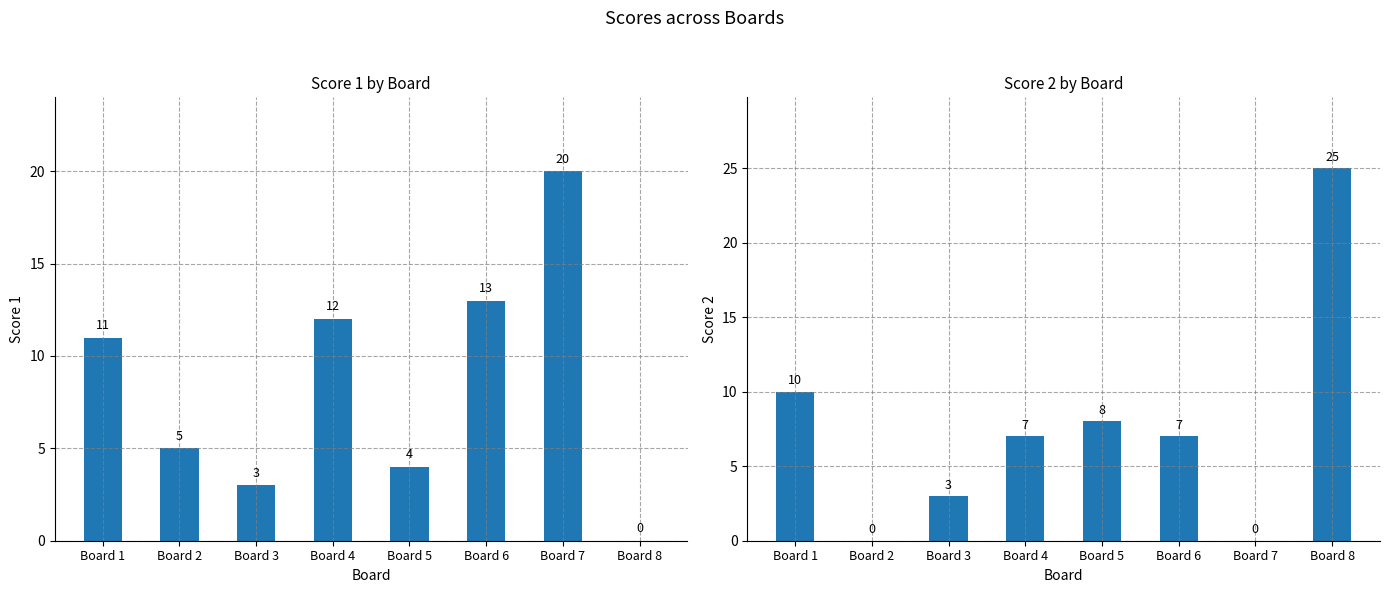

How many distinct data groups are displayed?

2